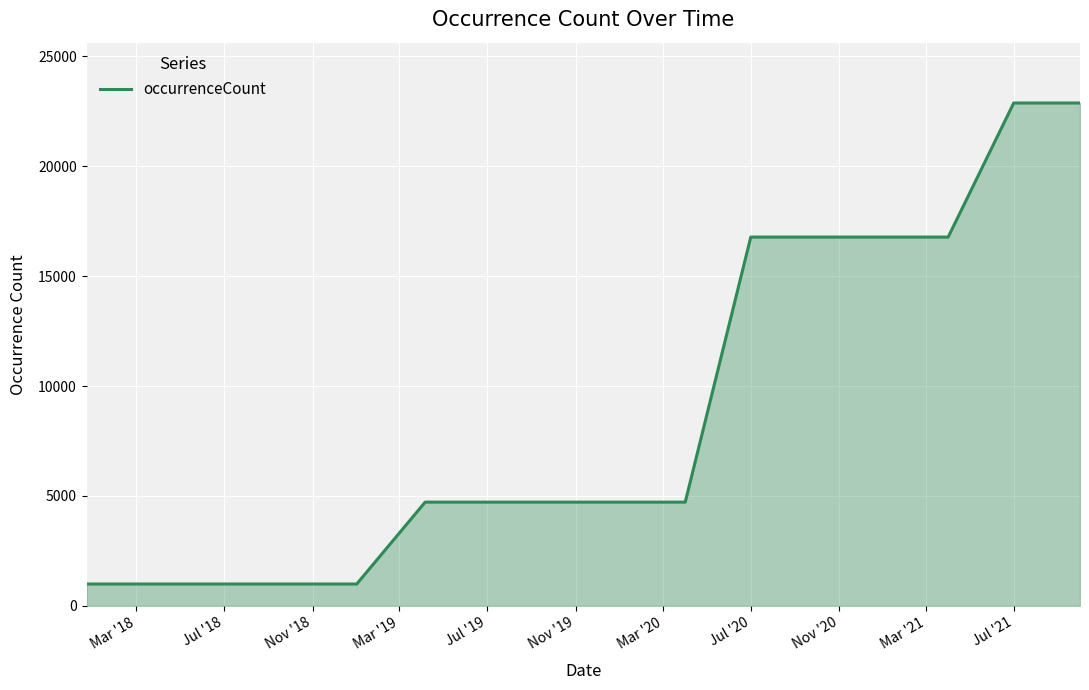

What is the greatest value displayed?

22877